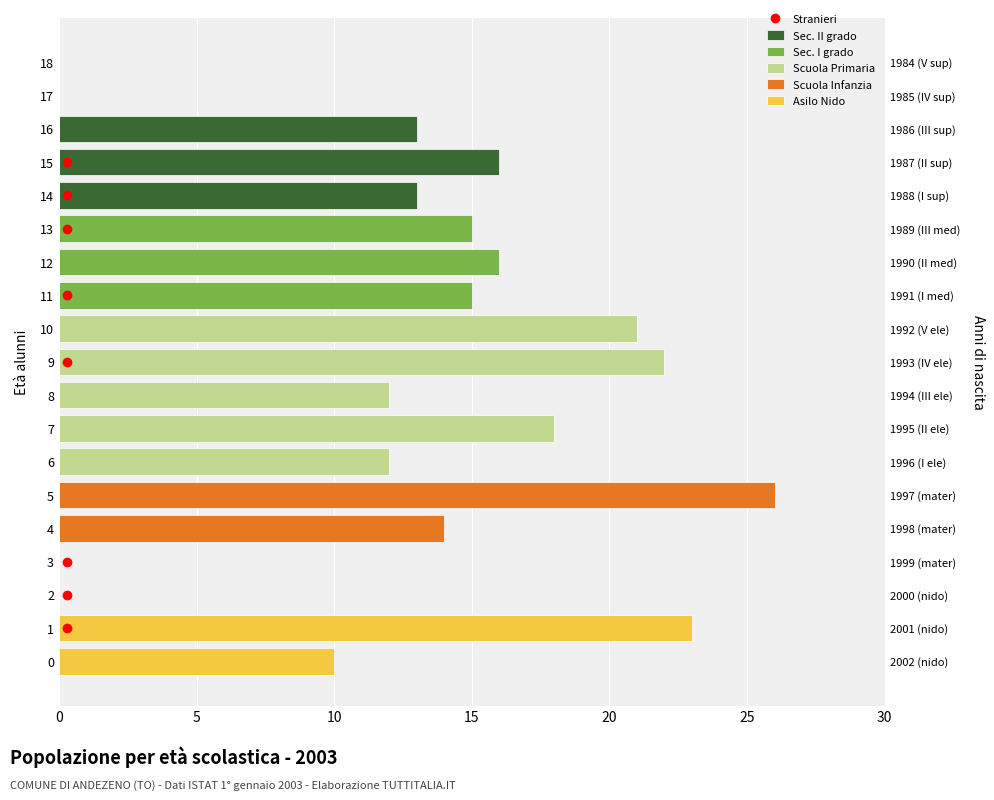

How many distinct data groups are displayed?

5